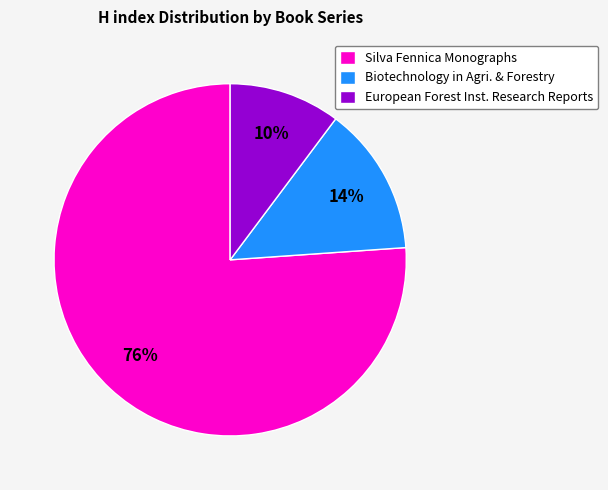

Do Biotechnology in Agri. & Forestry and Silva Fennica Monographs together represent more than half of the pie?

Yes